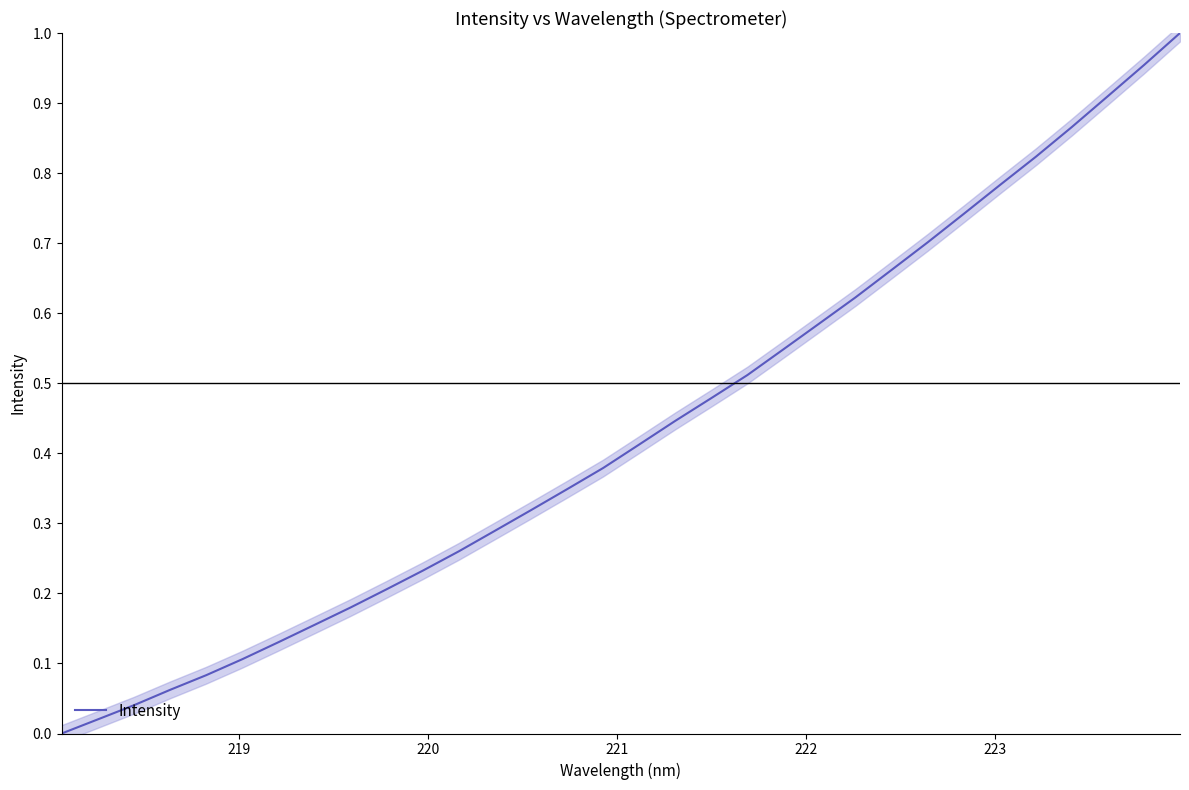

What is the sum of all values?

13.9